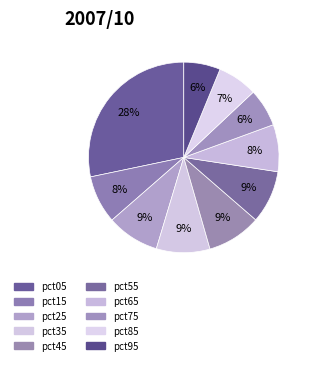

To the nearest percent, what percentage of the pie is pct55?

9%